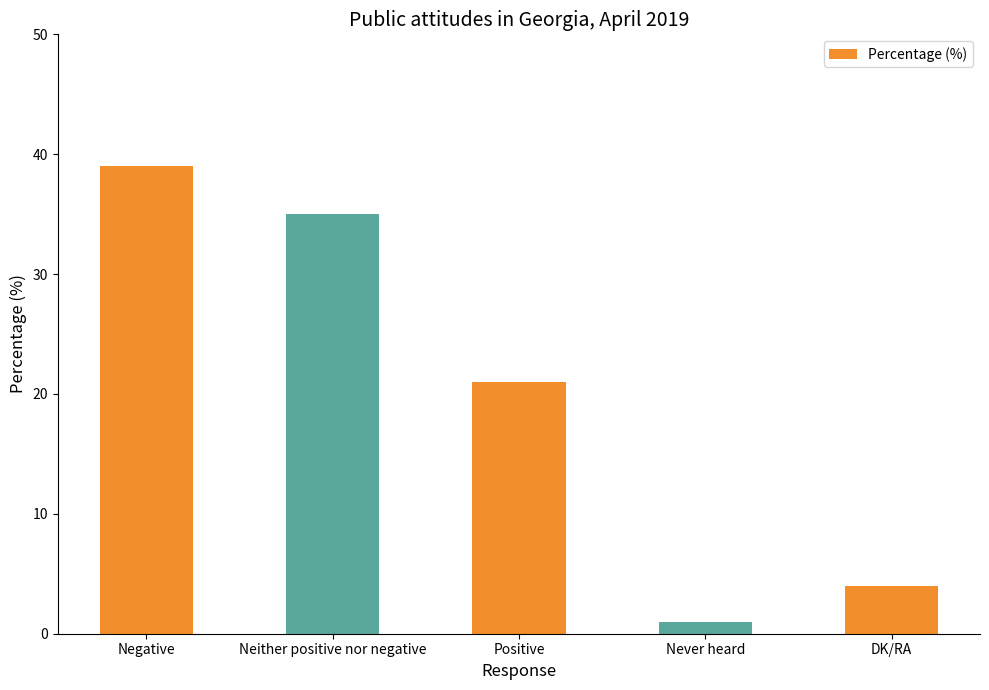

What is the label of the 2nd bar from the right?

Never heard